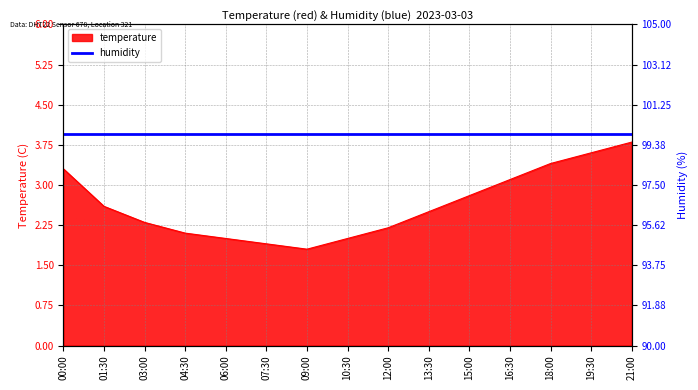

What is the difference between the second highest and second lowest values?

1.7